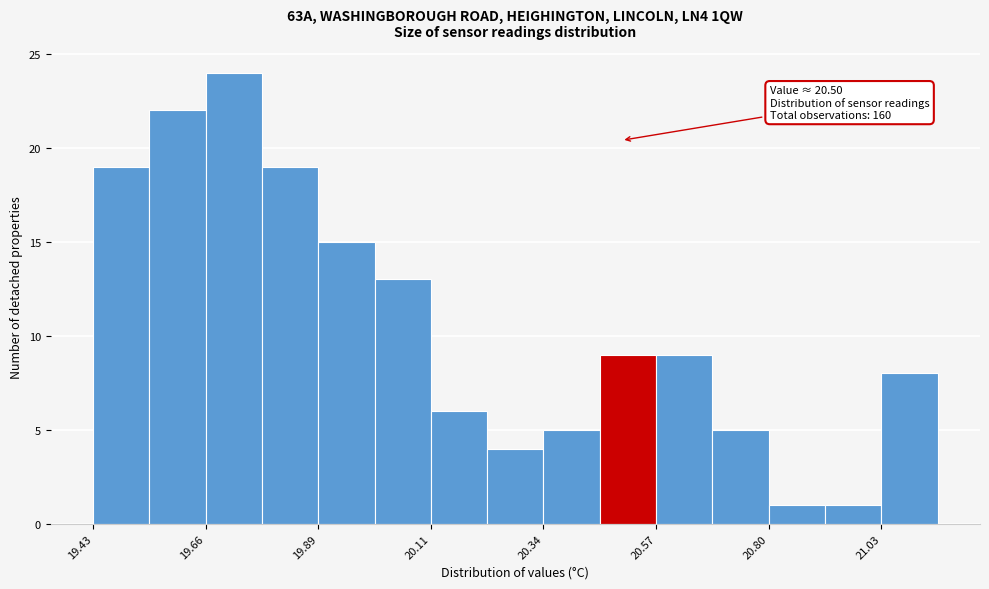

Read against the x-axis, roughly where is the centre of the tallest bar?

19.70